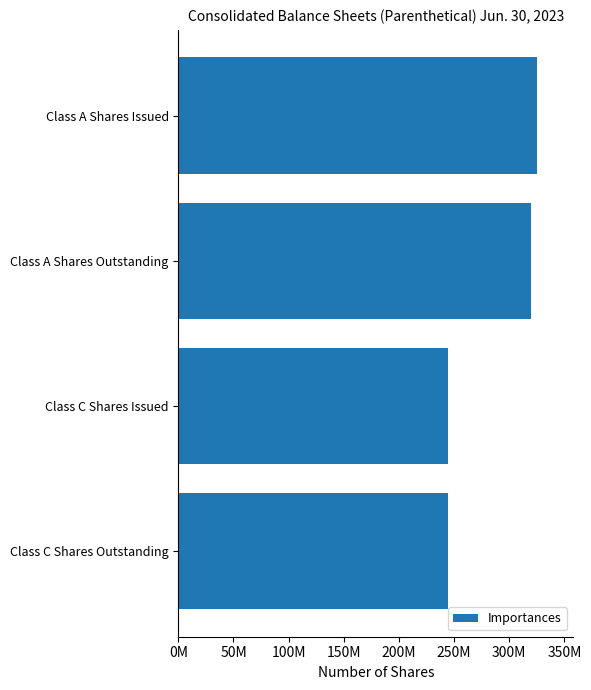

Are the bars horizontal?

Yes